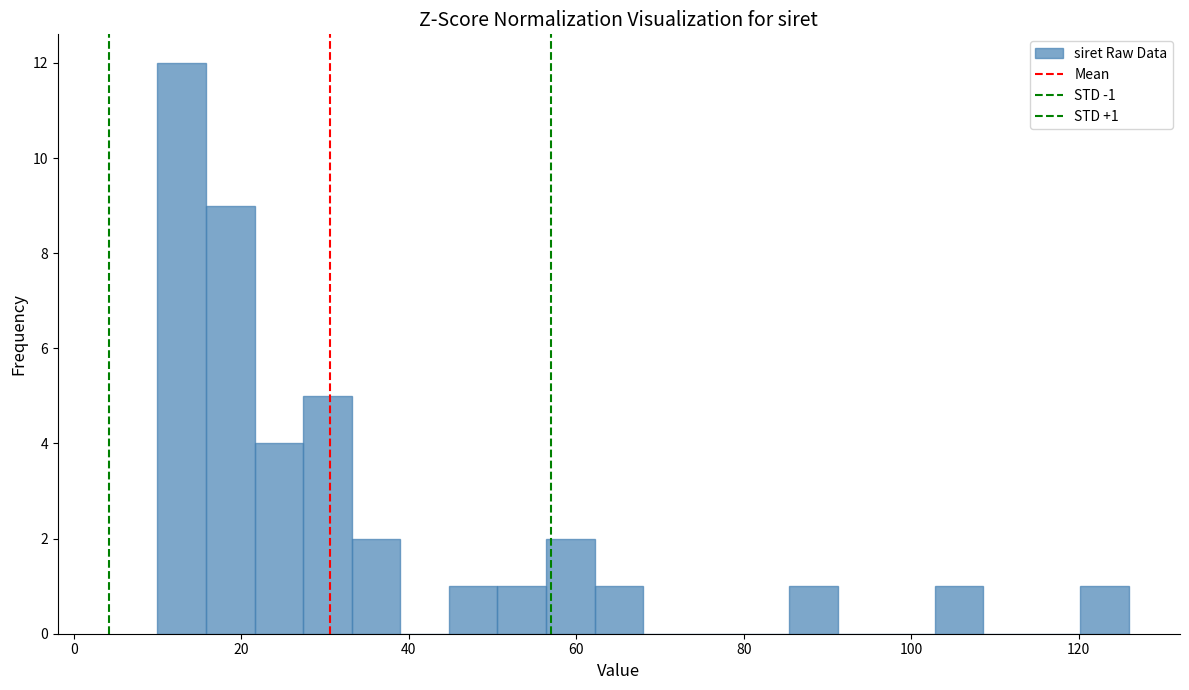

Around what value on the x-axis is the tallest bar? Give the approximate position of its centre, as read against the axis.

12